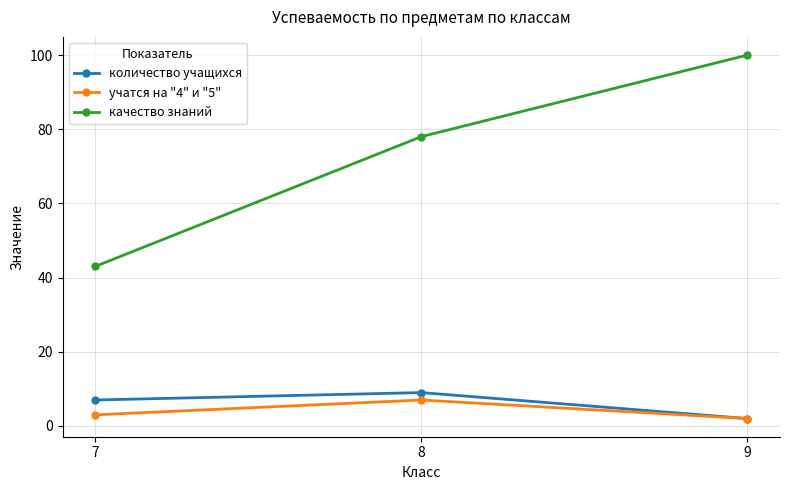

At which label is качество знаний closest to 71?

8